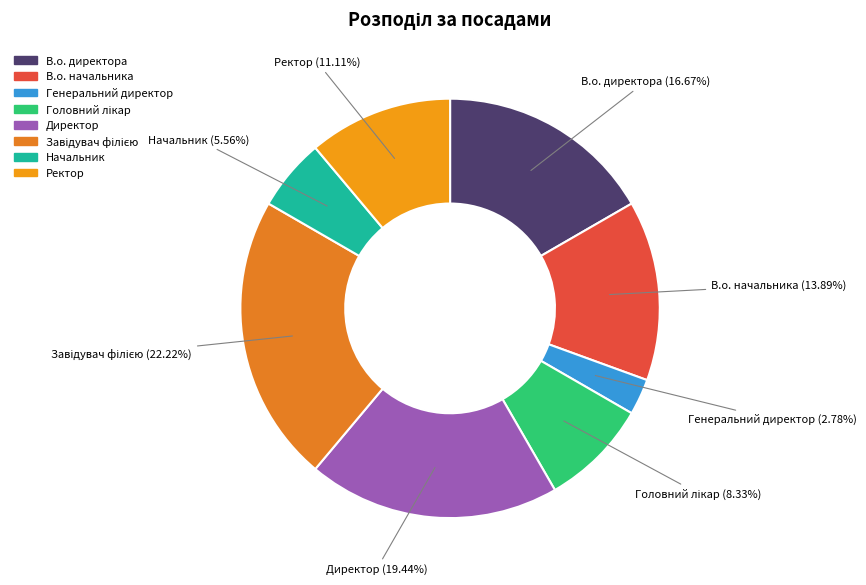

Approximately how many times larger is the value at Директор compared to В.о. начальника?

1.4